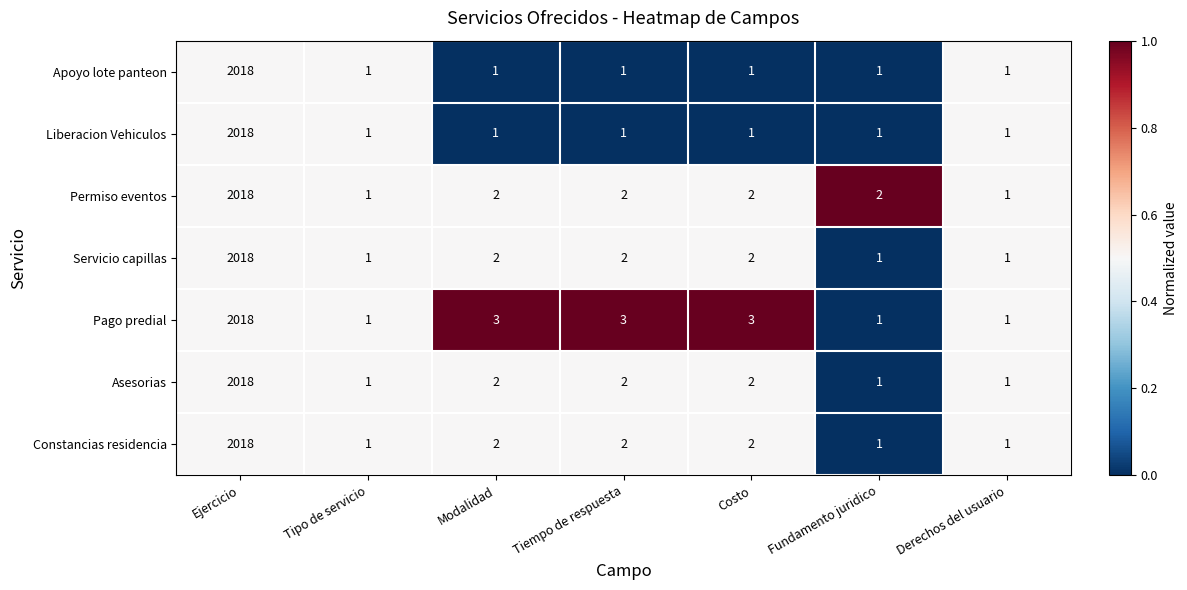

Is it true that Servicio capillas equals 4 at Modalidad?

False